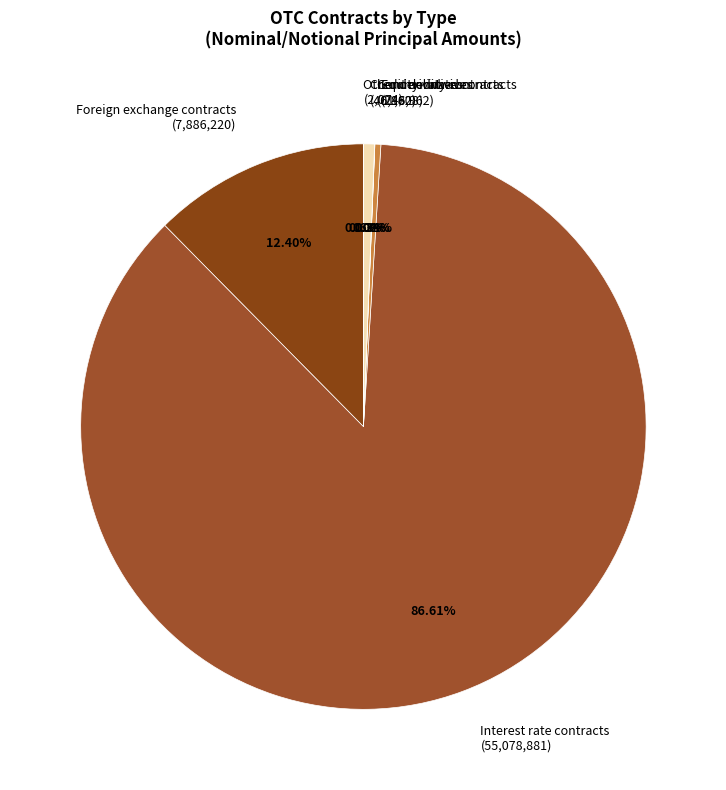

To the nearest percent, what portion does Foreign exchange contracts represent?

12%